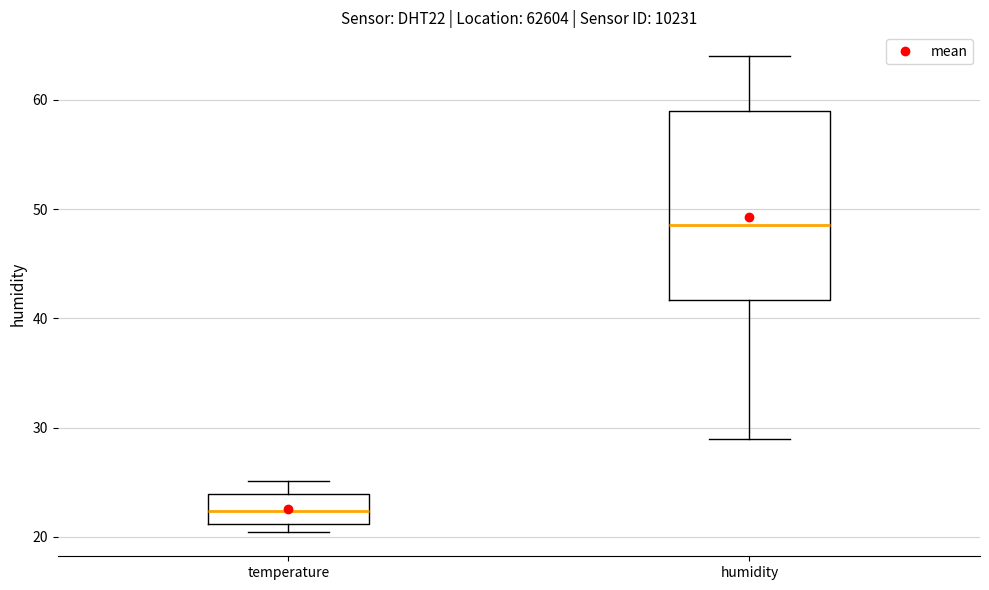

Reading left to right, transcribe this box plot: for each box, give where its median line is, the range the box spans, and where its two whiskers end, as read against the y-axis. The values are not printed on the chart, so give them approximately, as read against the axis.

temperature: median 22, box 21 to 24, whiskers 20 to 25
humidity: median 49, box 42 to 59, whiskers 29 to 64